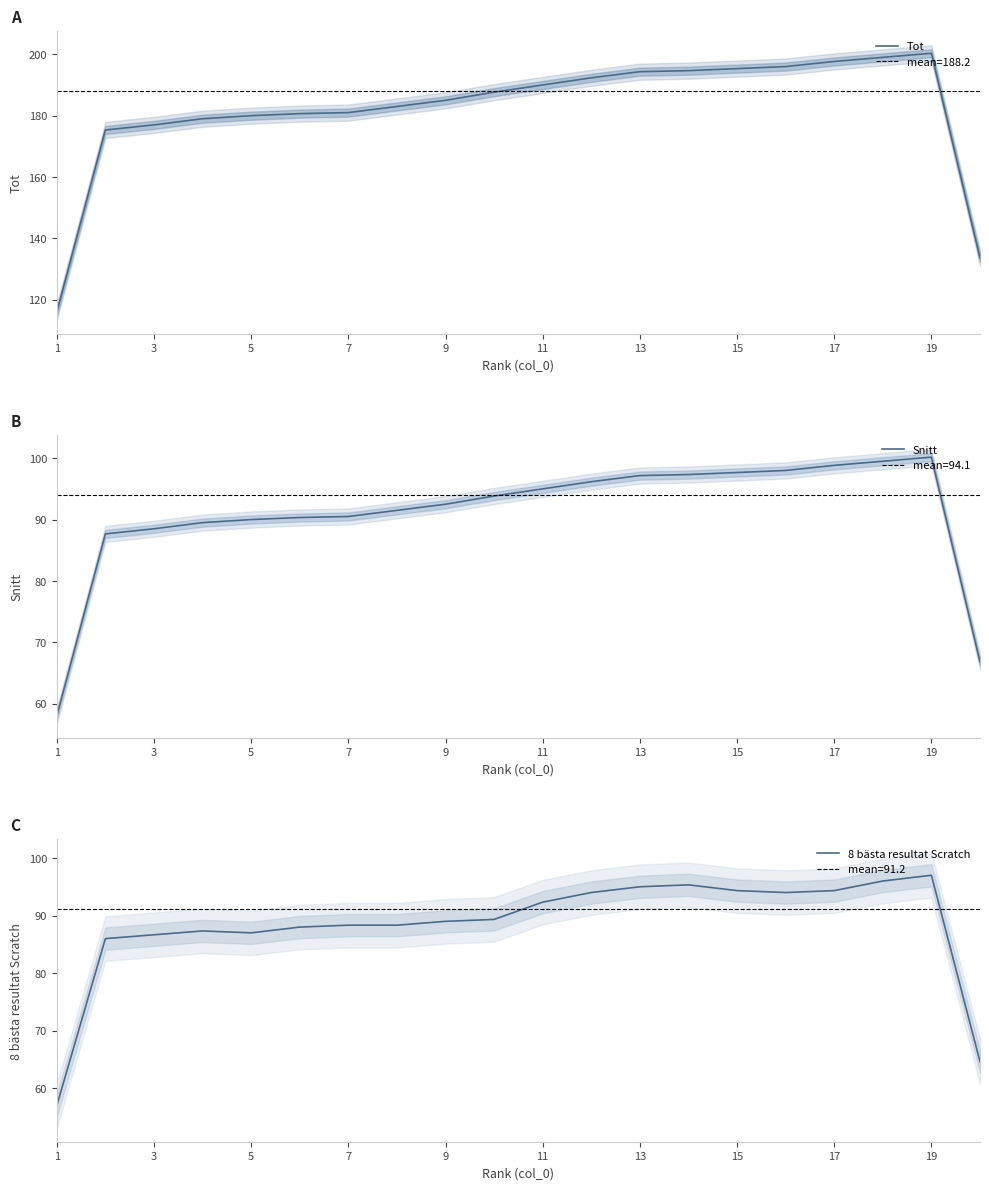

Reading left to right, what are all the values shown in this chart?

Tot: 116.0	175.3	177.0	179.0	180.0	180.7	181.0	183.0	185.0	187.7	190.0	192.3	194.3	194.7	195.3	196.0	197.7	199.0	200.3	133.7
Snitt: 58.0	87.7	88.5	89.5	90.0	90.3	90.5	91.5	92.5	93.8	95.0	96.2	97.2	97.3	97.7	98.0	98.8	99.5	100.2	66.8
8 bästa resultat Scratch: 57.0	86.0	86.7	87.3	87.0	88.0	88.3	88.3	89.0	89.3	92.3	94.0	95.0	95.3	94.3	94.0	94.3	96.0	97.0	64.7